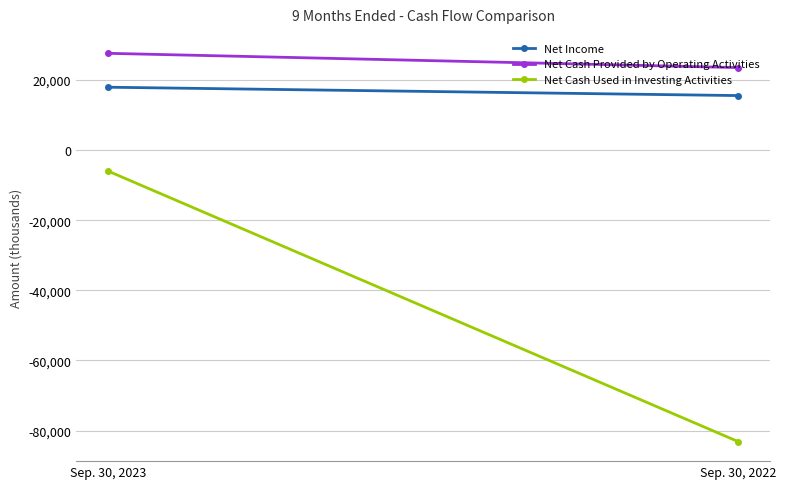

What is the total value across all series at Sep. 30, 2022?

-44105